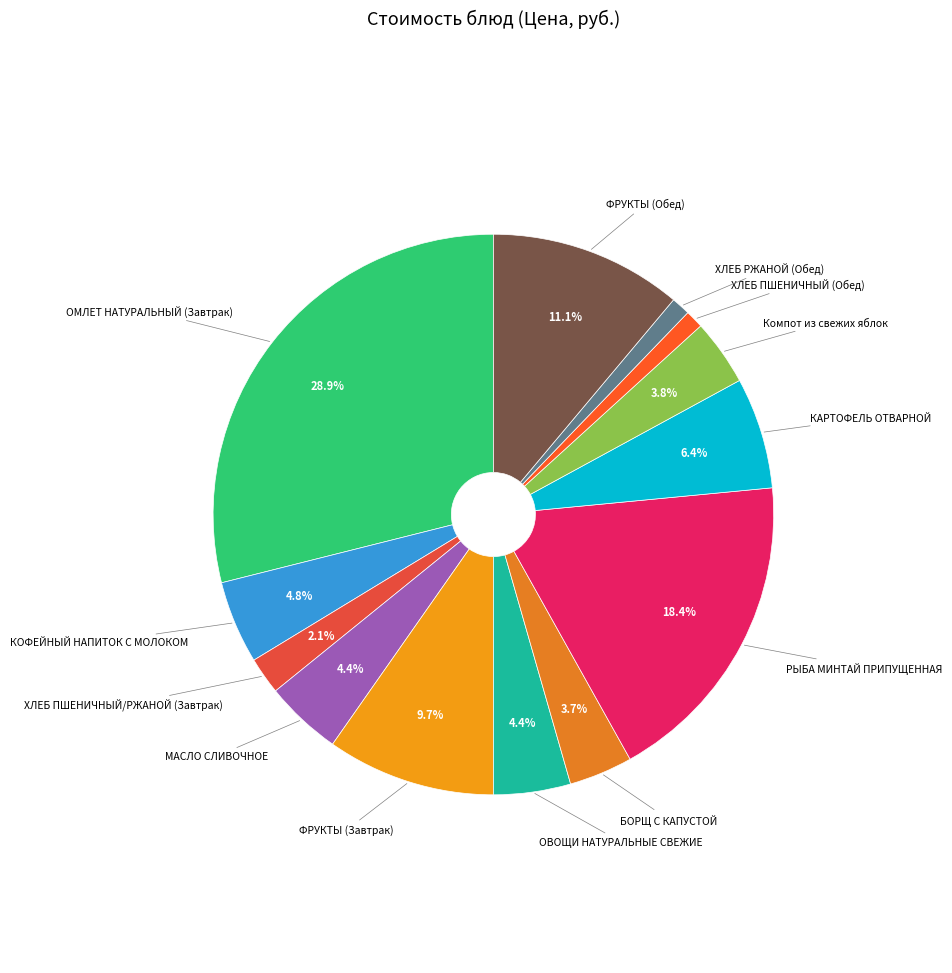

Which slice is the largest?

ОМЛЕТ НАТУРАЛЬНЫЙ (Завтрак)